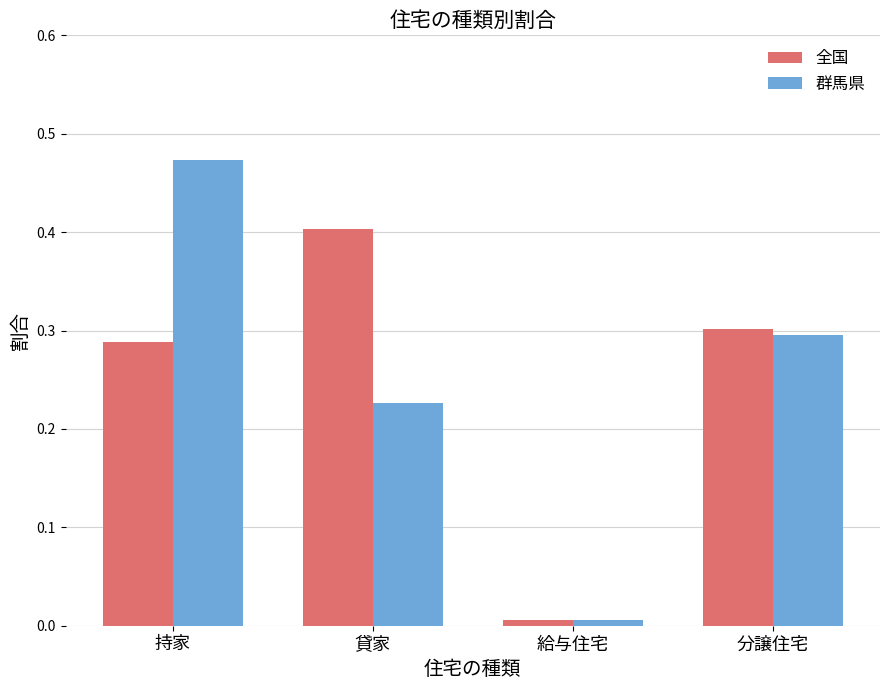

List the series in order of their peak value, lowest first.

全国, 群馬県